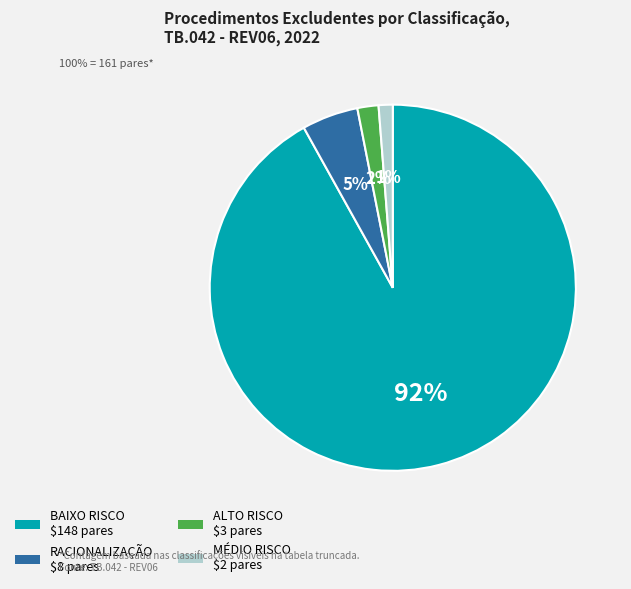

What is the smallest slice in the pie chart?

MÉDIO RISCO $2 pares